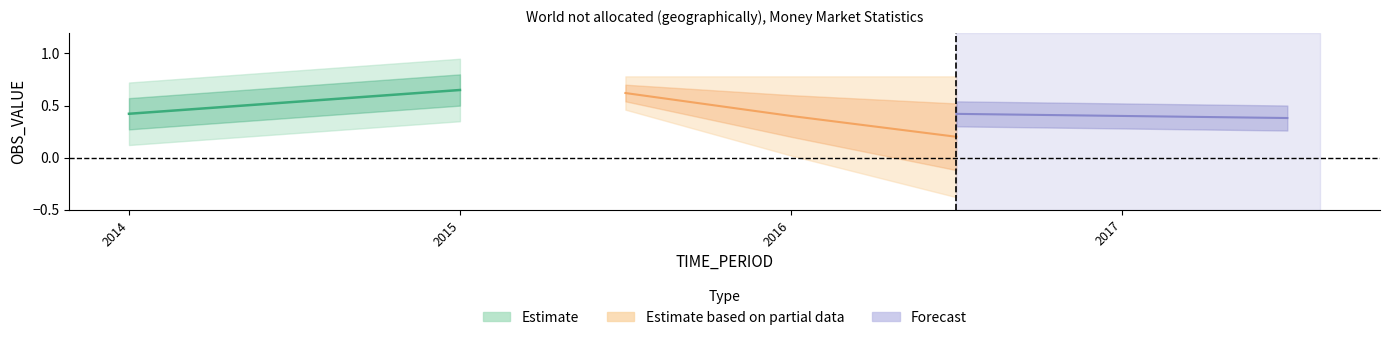

What is the value of the OBS_VALUE point at the 1st from the left?

0.4